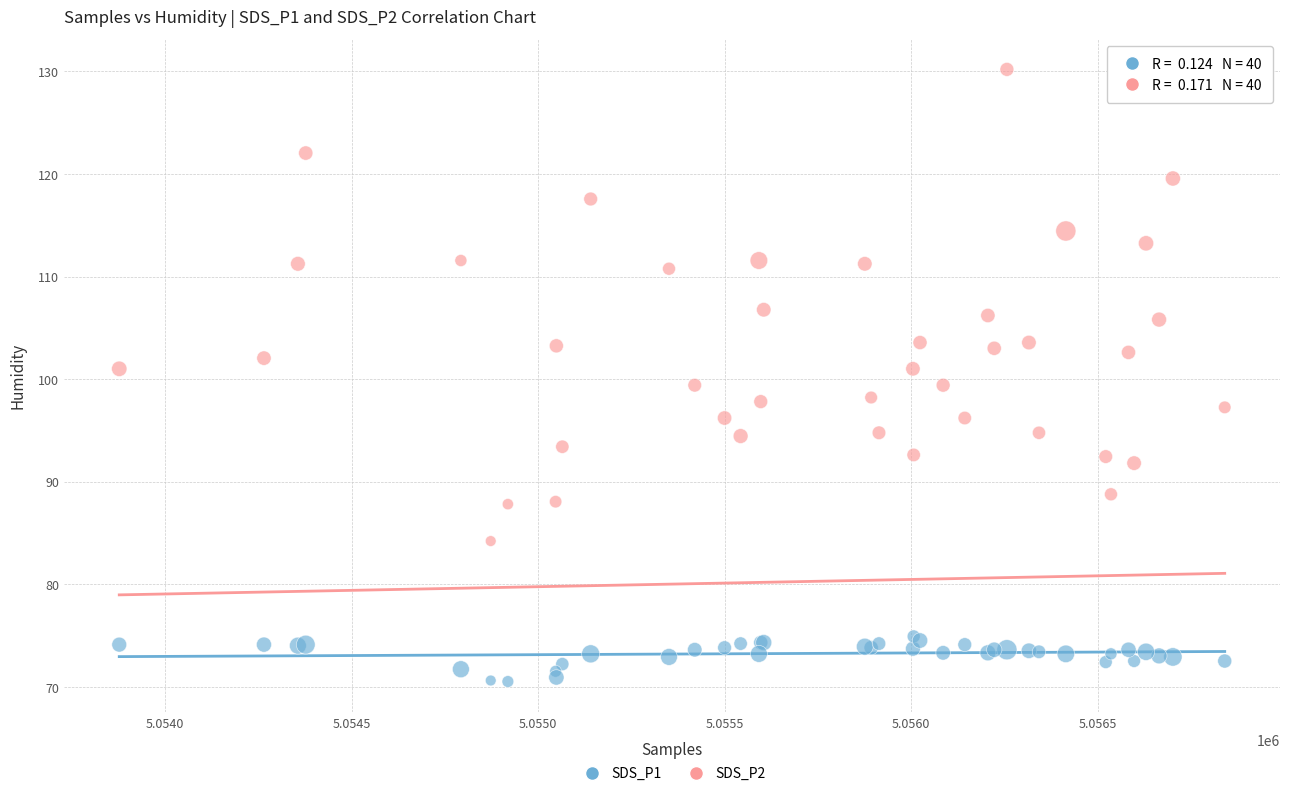

What are all the series names shown in the legend?

SDS_P1, SDS_P2